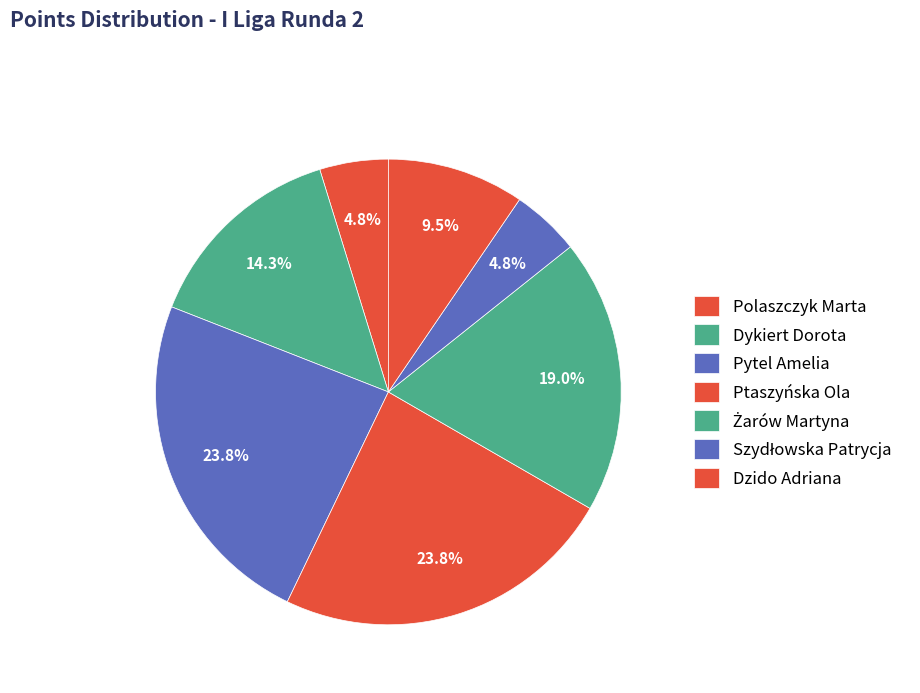

Does any single category account for the majority?

No